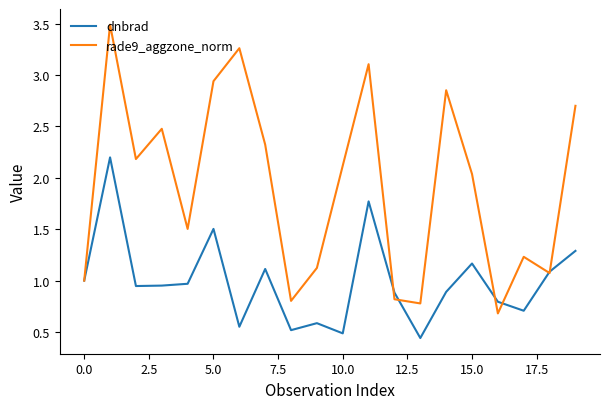

List the series in order of their peak value, highest first.

rade9_aggzone_norm, dnbrad